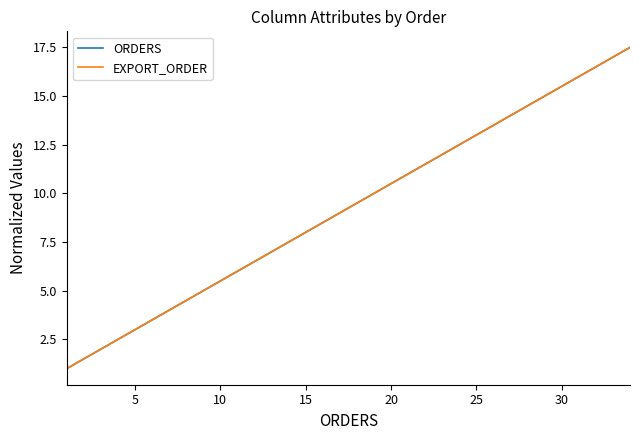

Which series has the widest spread of values?

ORDERS